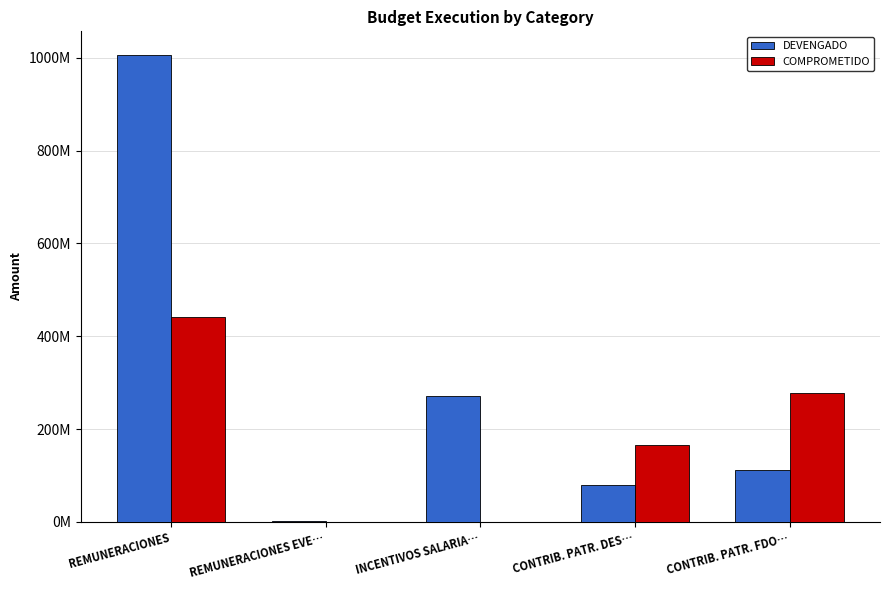

Are the bars horizontal?

No